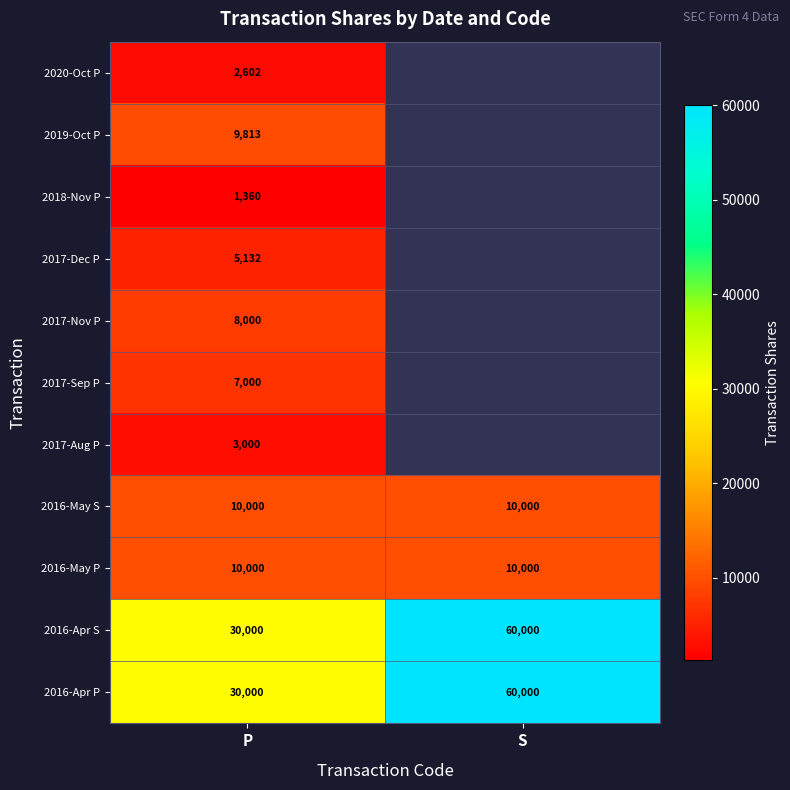

At which category is the sum across all series the highest?

P